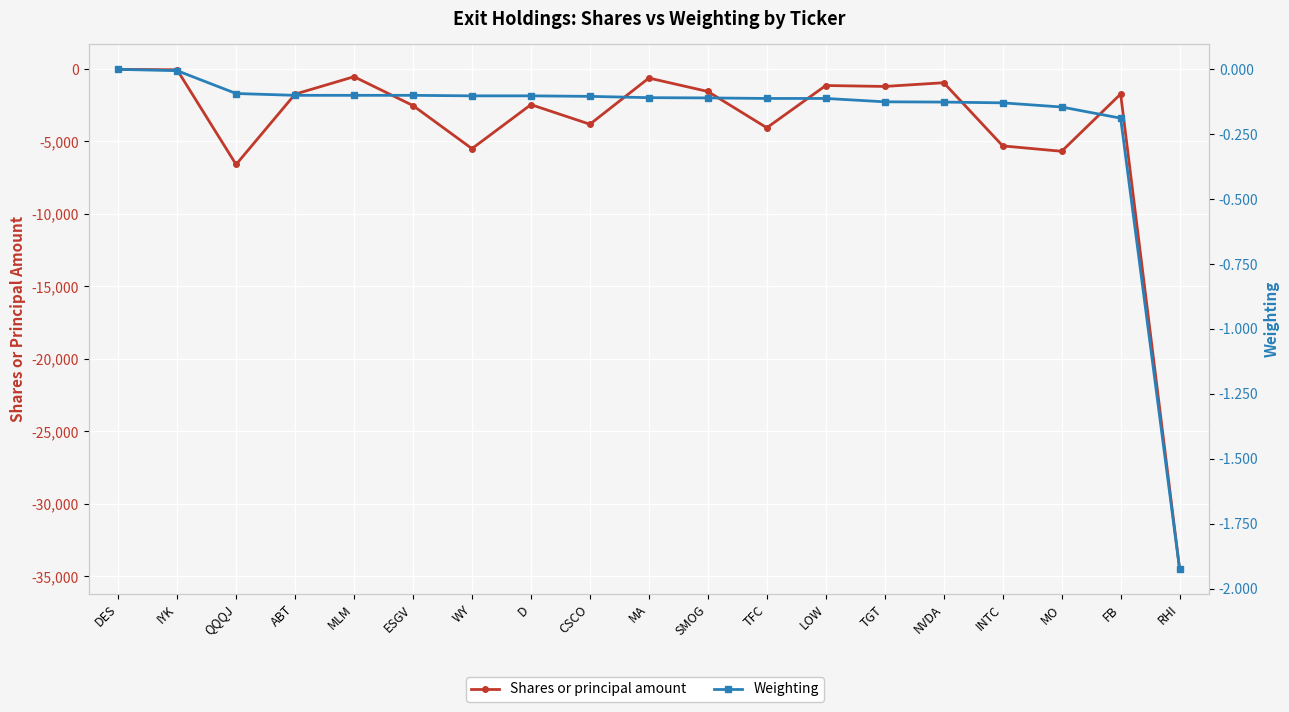

Between IYK and TGT, which is larger?

IYK